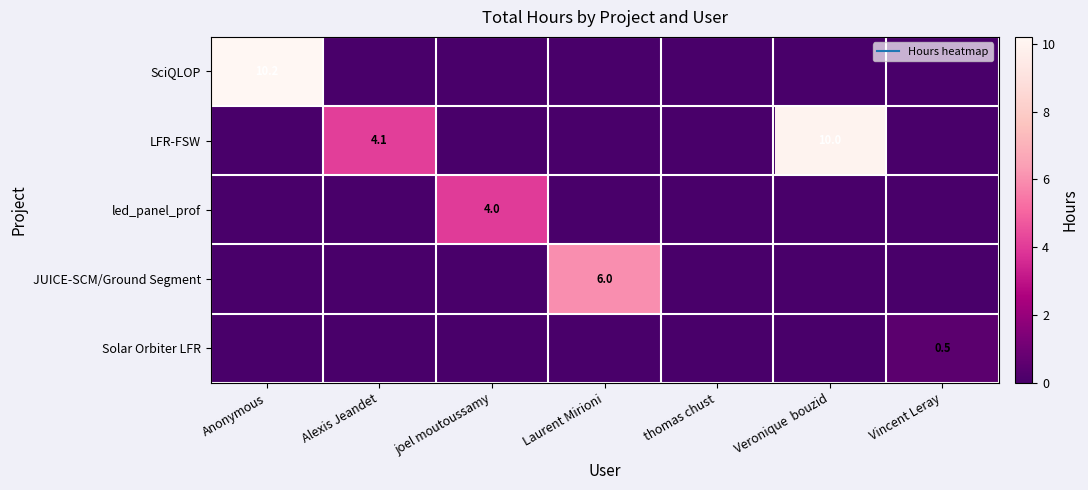

Where is JUICE-SCM/Ground Segment nearest to the value 3?

Anonymous